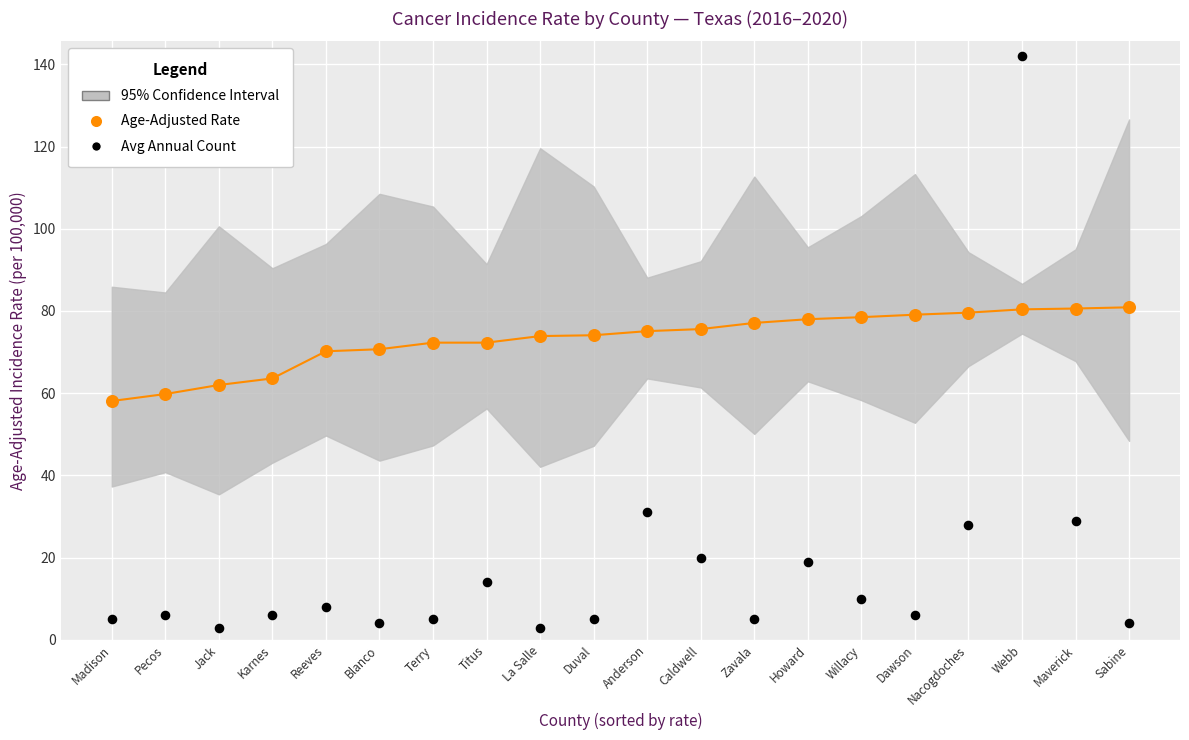

Which series reaches the minimum Y coordinate?

Avg Annual Count